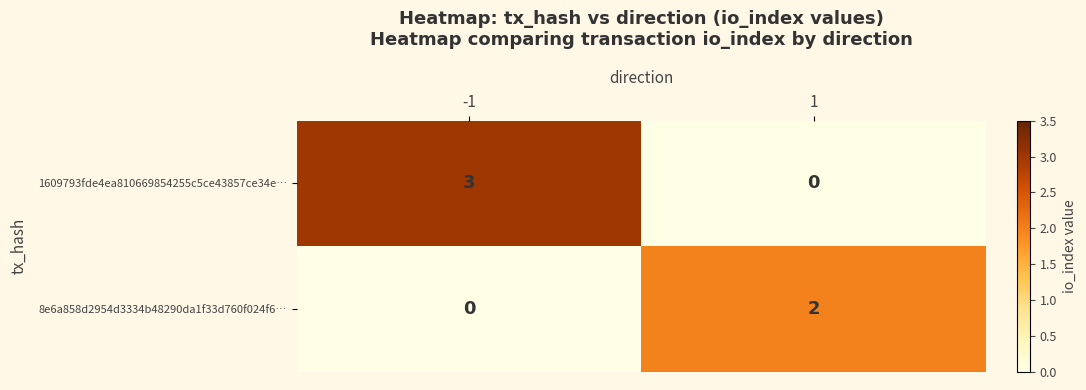

What is the difference between the highest and lowest values at -1?

3